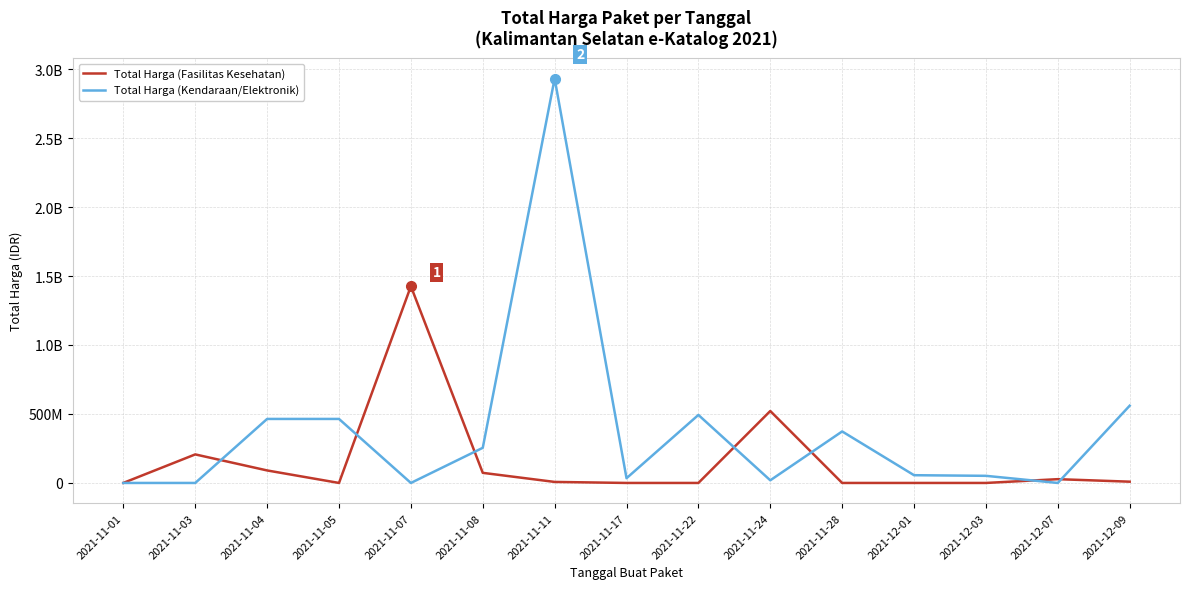

What are all the series names shown in the legend?

Total Harga (Fasilitas Kesehatan), Total Harga (Kendaraan/Elektronik)